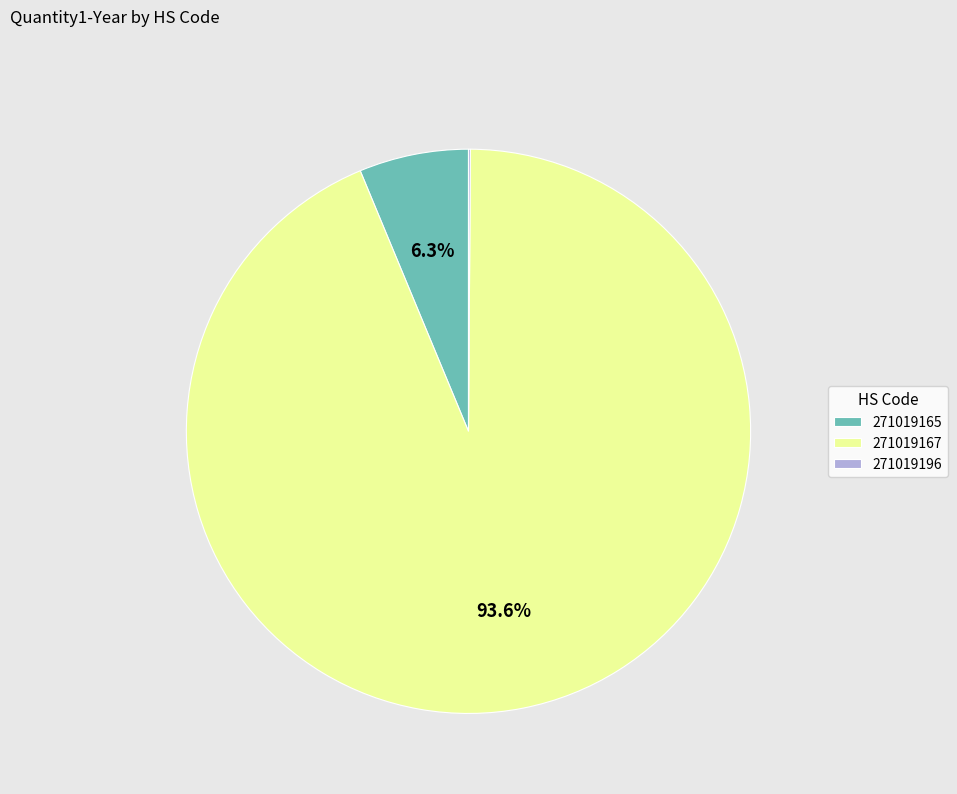

Which category accounts for the majority?

271019167